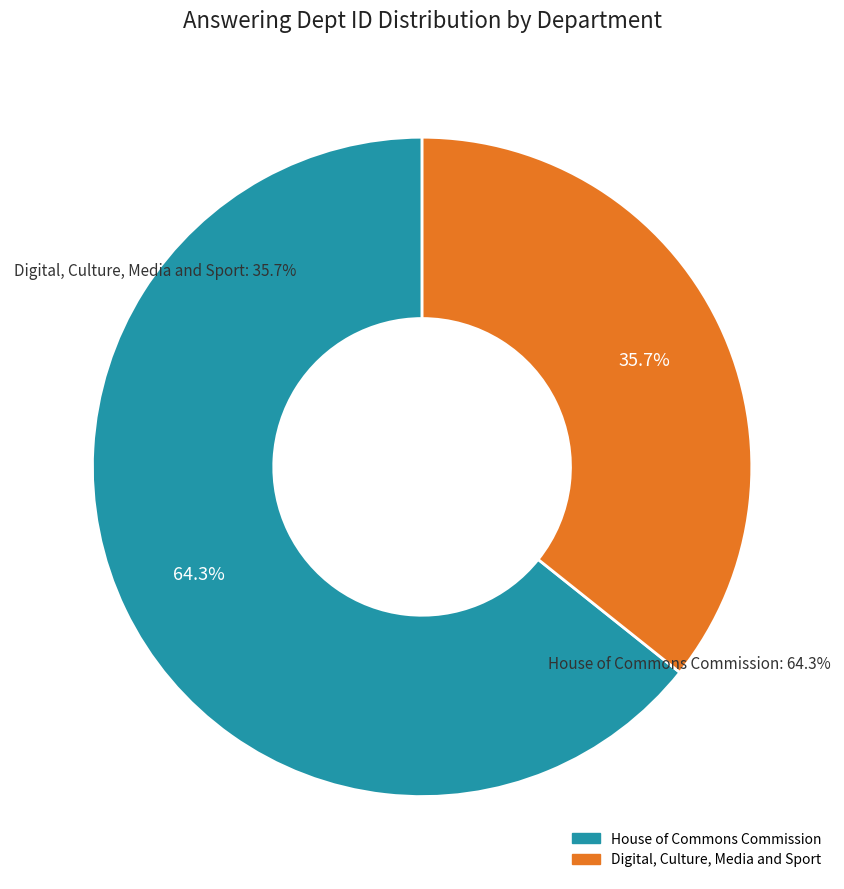

Does Digital, Culture, Media and Sport account for over 50% of the chart?

No